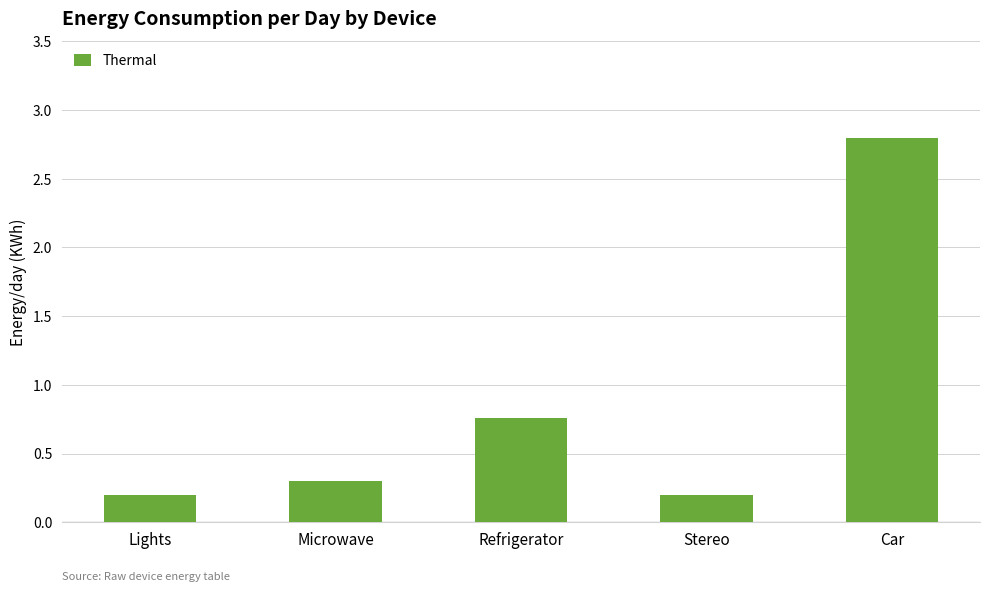

What is the average value?

0.9